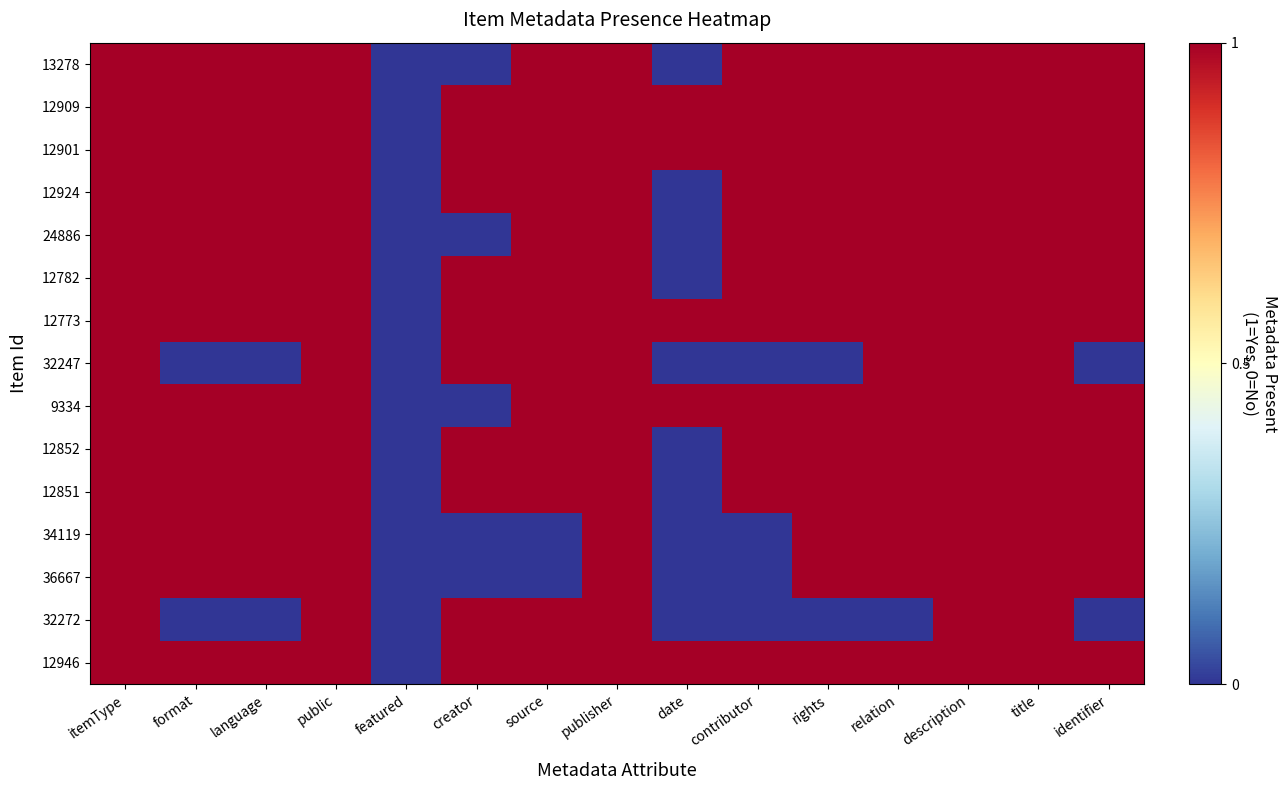

Reading left to right, extract all data points from this chart.

13278: itemType=1	format=1	language=1	public=1	featured=0	creator=0	source=1	publisher=1	date=0	contributor=1	rights=1	relation=1	description=1	title=1	identifier=1
12909: itemType=1	format=1	language=1	public=1	featured=0	creator=1	source=1	publisher=1	date=1	contributor=1	rights=1	relation=1	description=1	title=1	identifier=1
12901: itemType=1	format=1	language=1	public=1	featured=0	creator=1	source=1	publisher=1	date=1	contributor=1	rights=1	relation=1	description=1	title=1	identifier=1
12924: itemType=1	format=1	language=1	public=1	featured=0	creator=1	source=1	publisher=1	date=0	contributor=1	rights=1	relation=1	description=1	title=1	identifier=1
24886: itemType=1	format=1	language=1	public=1	featured=0	creator=0	source=1	publisher=1	date=0	contributor=1	rights=1	relation=1	description=1	title=1	identifier=1
12782: itemType=1	format=1	language=1	public=1	featured=0	creator=1	source=1	publisher=1	date=0	contributor=1	rights=1	relation=1	description=1	title=1	identifier=1
12773: itemType=1	format=1	language=1	public=1	featured=0	creator=1	source=1	publisher=1	date=1	contributor=1	rights=1	relation=1	description=1	title=1	identifier=1
32247: itemType=1	format=0	language=0	public=1	featured=0	creator=1	source=1	publisher=1	date=0	contributor=0	rights=0	relation=1	description=1	title=1	identifier=0
9334: itemType=1	format=1	language=1	public=1	featured=0	creator=0	source=1	publisher=1	date=1	contributor=1	rights=1	relation=1	description=1	title=1	identifier=1
12852: itemType=1	format=1	language=1	public=1	featured=0	creator=1	source=1	publisher=1	date=0	contributor=1	rights=1	relation=1	description=1	title=1	identifier=1
12851: itemType=1	format=1	language=1	public=1	featured=0	creator=1	source=1	publisher=1	date=0	contributor=1	rights=1	relation=1	description=1	title=1	identifier=1
34119: itemType=1	format=1	language=1	public=1	featured=0	creator=0	source=0	publisher=1	date=0	contributor=0	rights=1	relation=1	description=1	title=1	identifier=1
36667: itemType=1	format=1	language=1	public=1	featured=0	creator=0	source=0	publisher=1	date=0	contributor=0	rights=1	relation=1	description=1	title=1	identifier=1
32272: itemType=1	format=0	language=0	public=1	featured=0	creator=1	source=1	publisher=1	date=0	contributor=0	rights=0	relation=0	description=1	title=1	identifier=0
12946: itemType=1	format=1	language=1	public=1	featured=0	creator=1	source=1	publisher=1	date=1	contributor=1	rights=1	relation=1	description=1	title=1	identifier=1